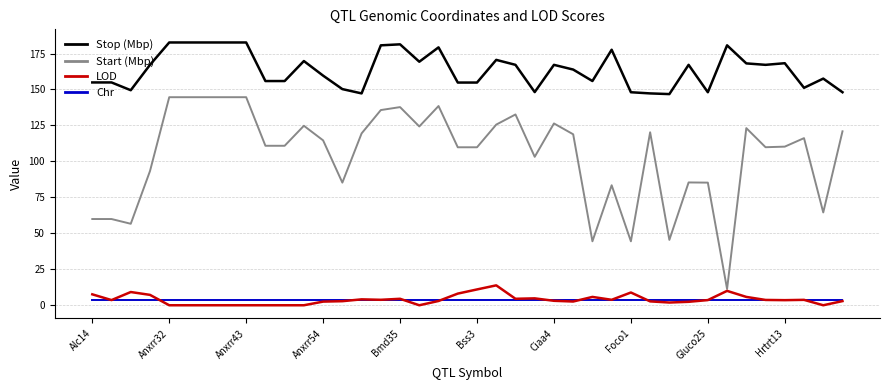

Which series has the largest range (max minus min)?

Start (Mbp)